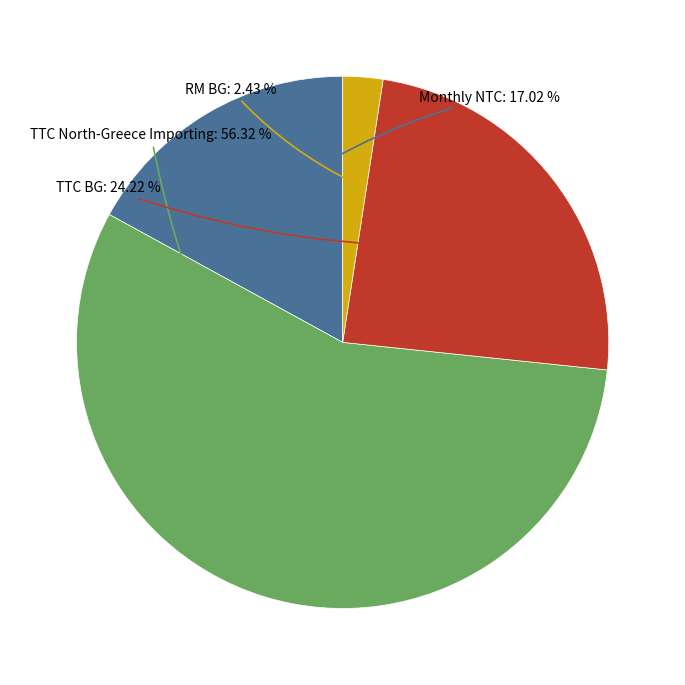

Is there a majority slice in this chart?

Yes